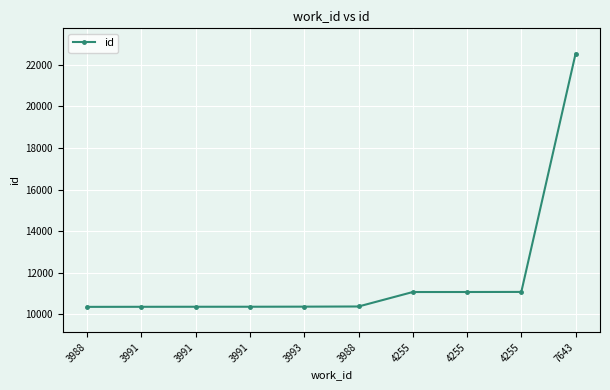

What is the label of the 6th point from the left?

3988